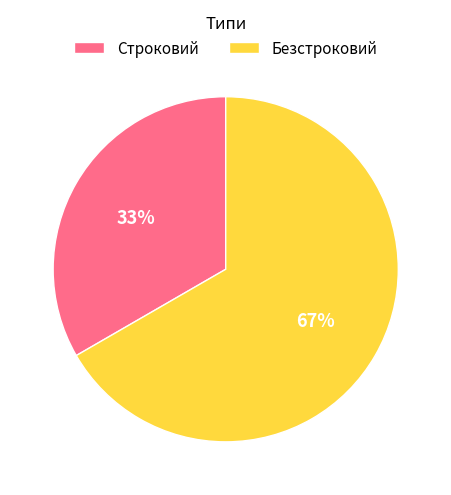

What is the smallest slice in the pie chart?

Строковий